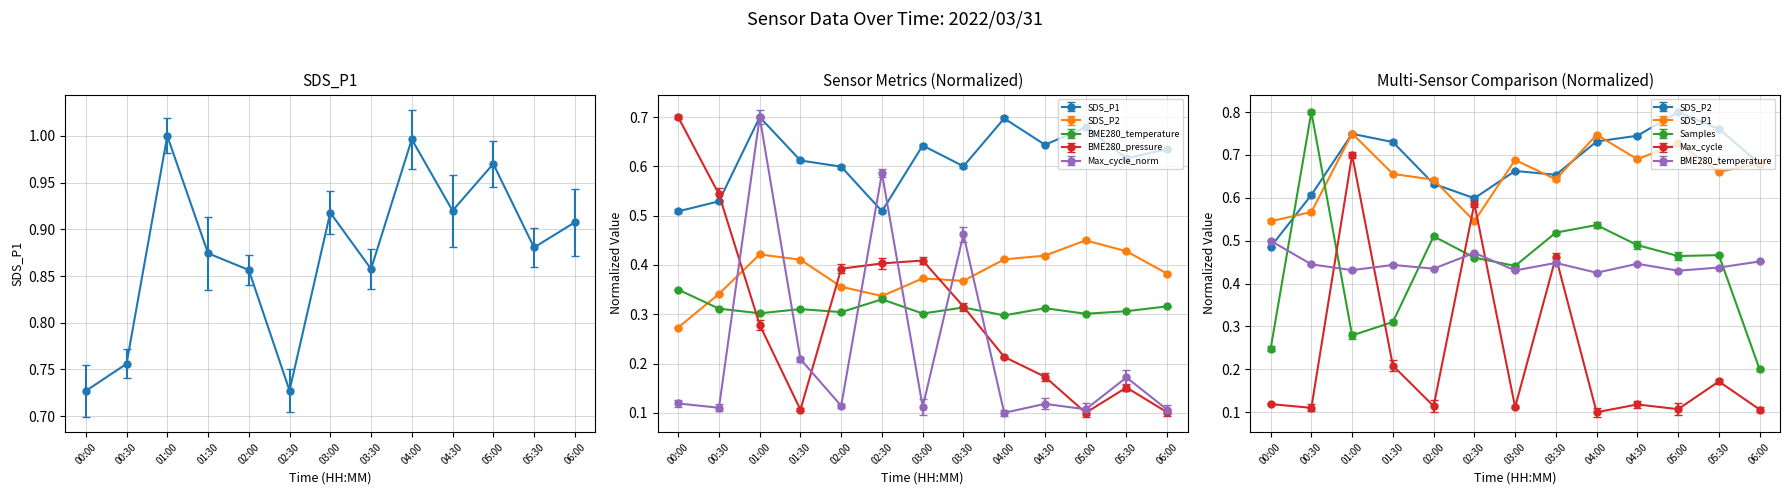

What is the label of the 10th point from the left?

04:30